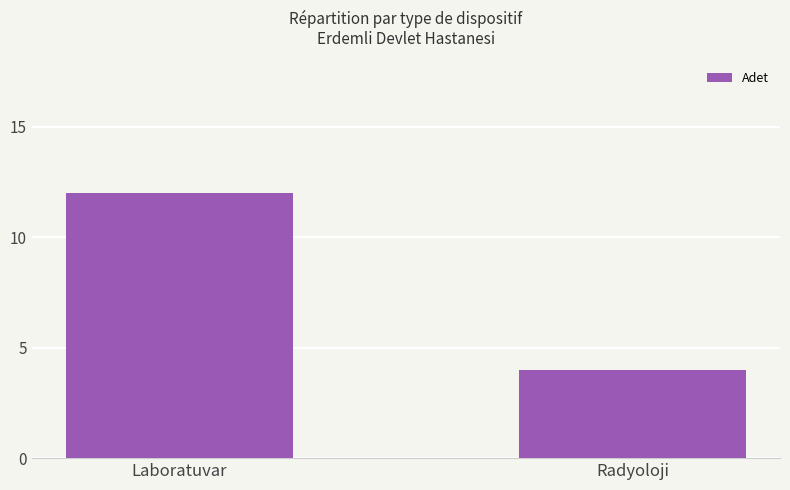

True or false: the data shows 4 at Radyoloji.

True